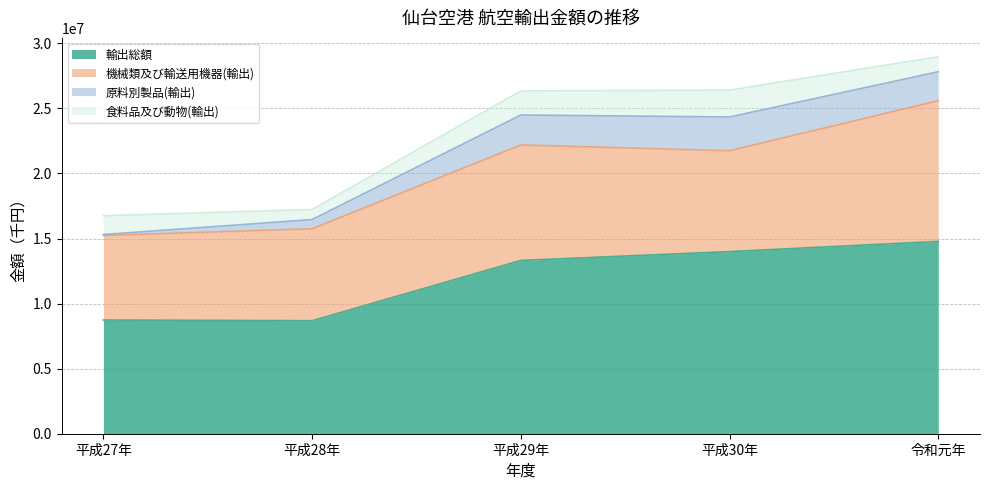

Is the value of 機械類及び輸送用機器(輸出) at 令和元年 greater than the value of 原料別製品(輸出) at 平成30年?

Yes